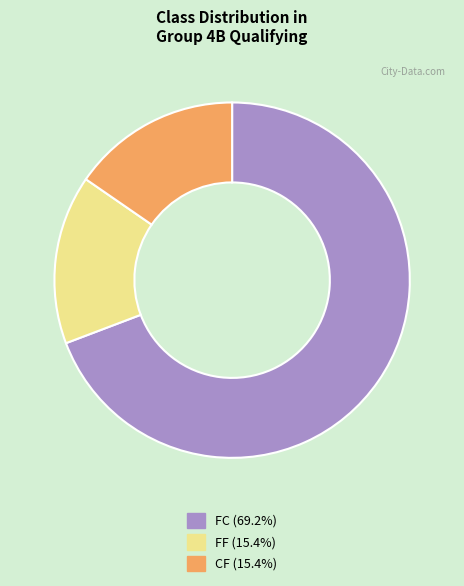

Does any single category account for the majority?

Yes